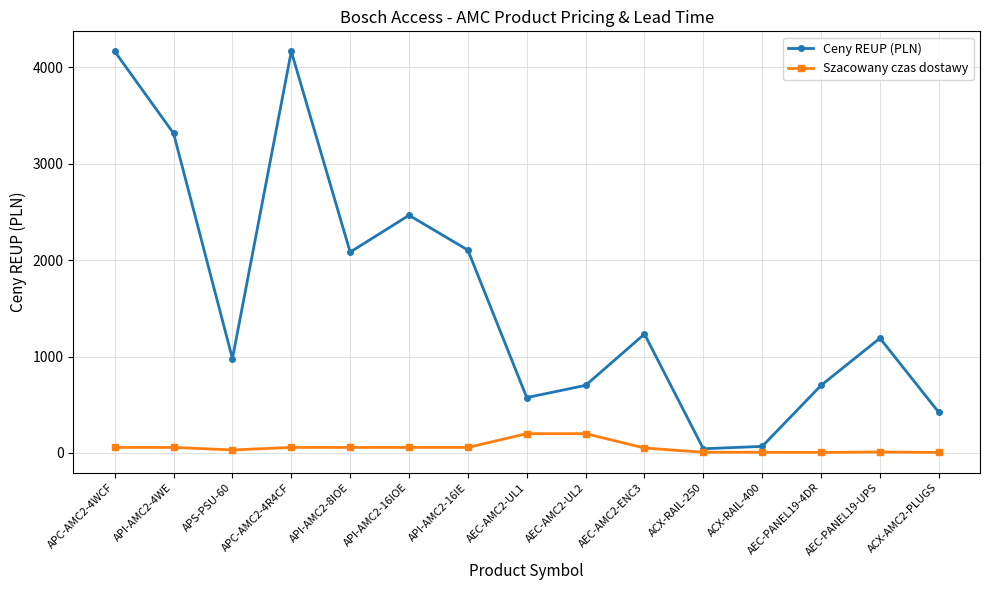

What is the sum of all Ceny REUP (PLN) values?

24206